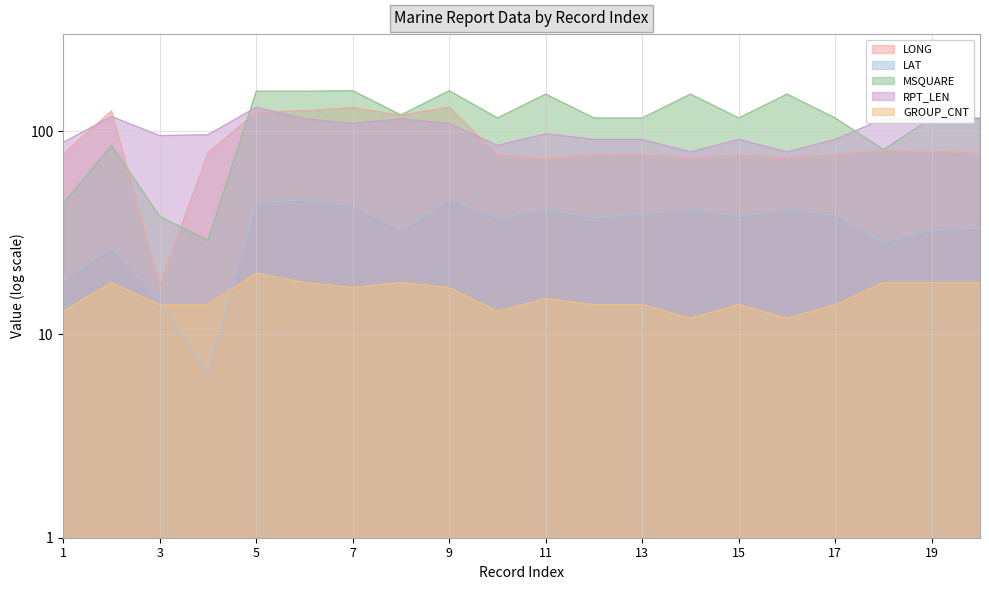

What is the spread (max minus min) of values at 8?

102.0